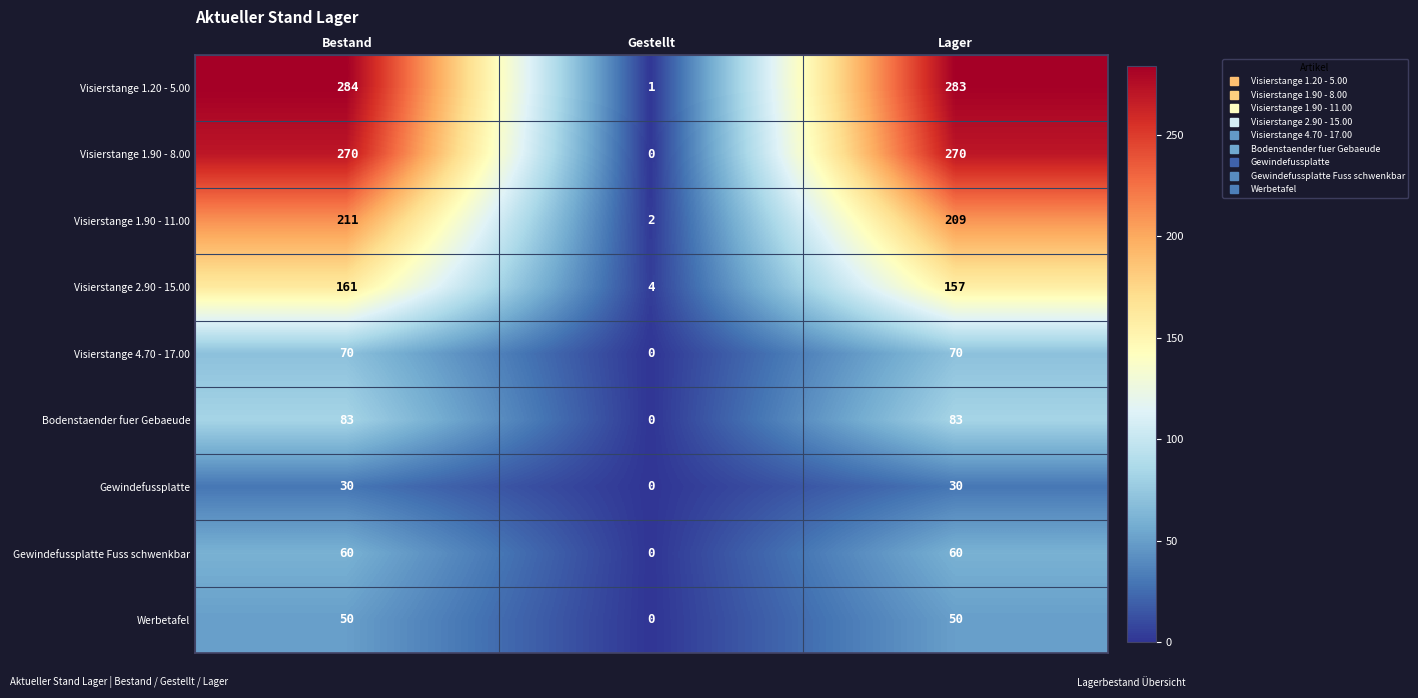

Count the number of categories in the chart.

3